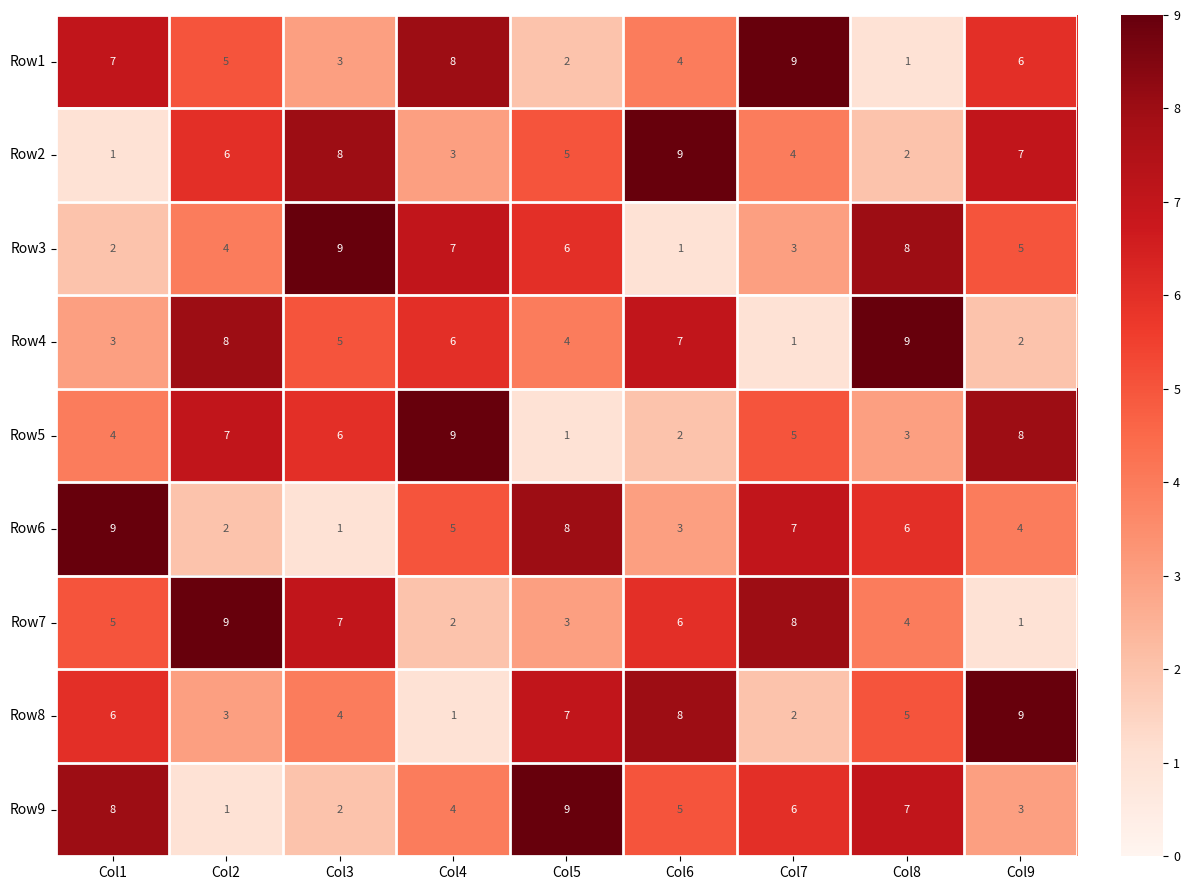

At Col7, list the series in order from largest to smallest.

Row1, Row7, Row6, Row9, Row5, Row2, Row3, Row8, Row4